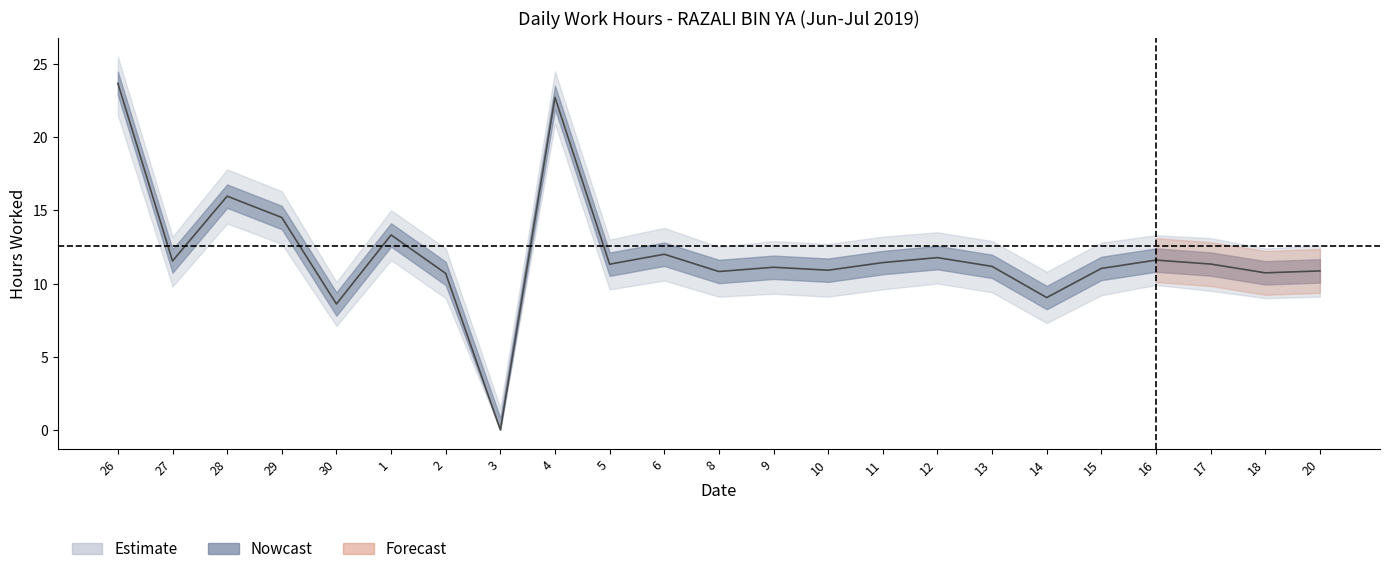

Does the chart display data point markers on the line(s)?

No